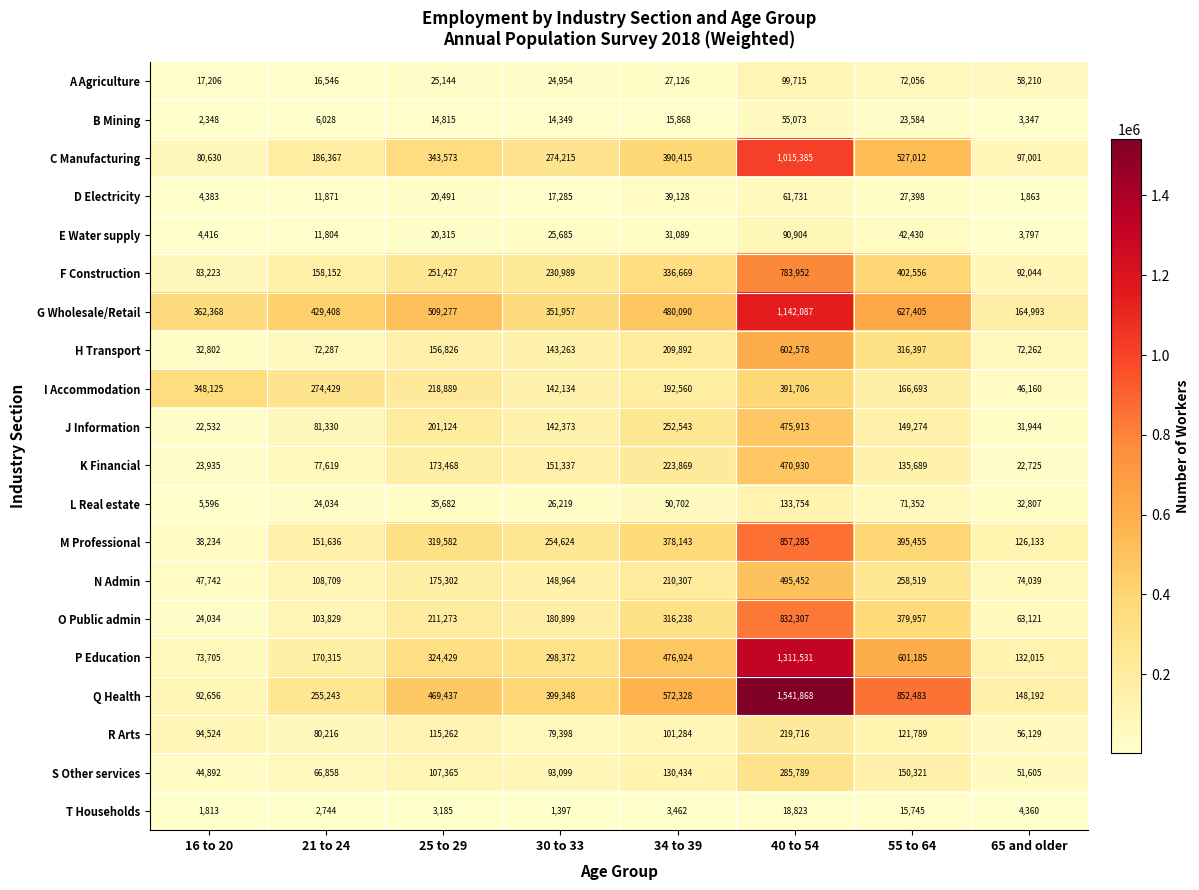

Where is L Real estate nearest to the value 69675?

55 to 64